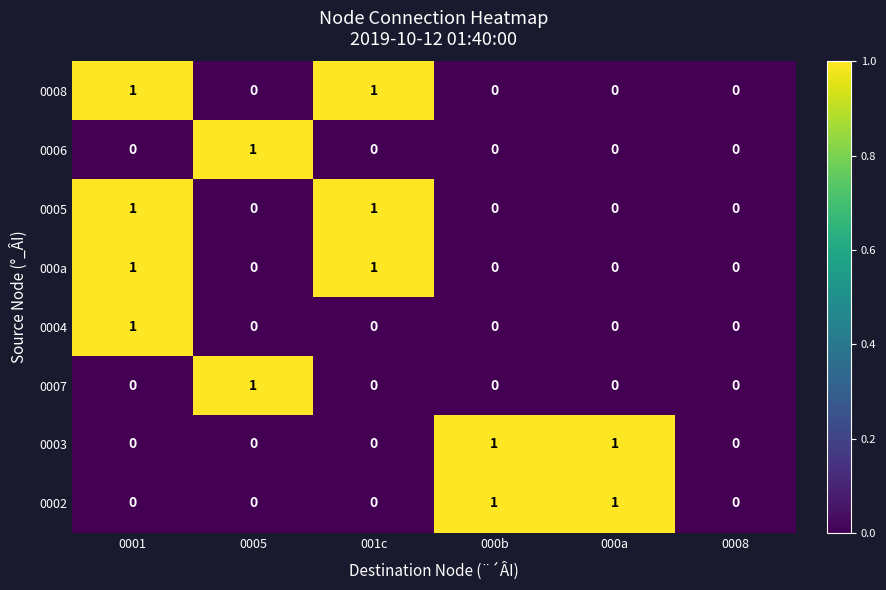

What is the total value across all series at 001c?

3